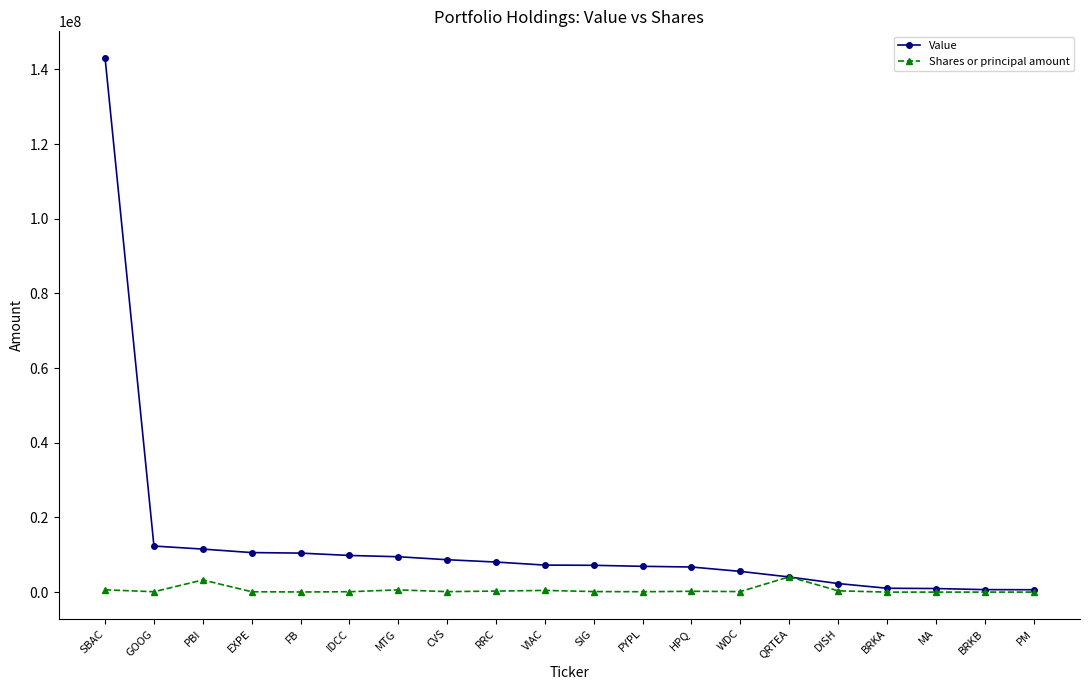

What is the difference between the maximum and minimum values in the Value series?

142411095